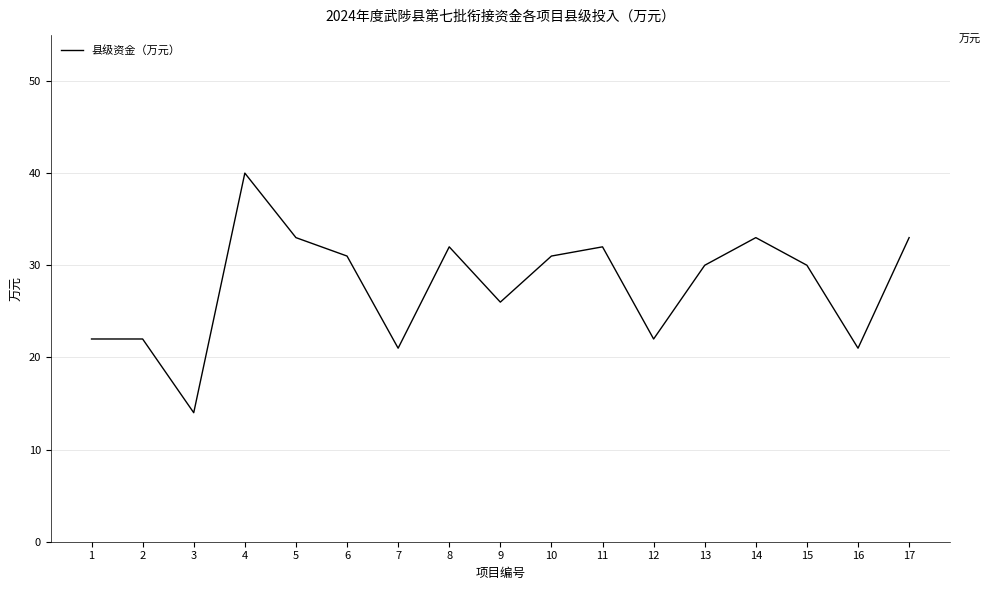

Reading left to right, what are all the values shown in this chart?

1=22	2=22	3=14	4=40	5=33	6=31	7=21	8=32	9=26	10=31	11=32	12=22	13=30	14=33	15=30	16=21	17=33